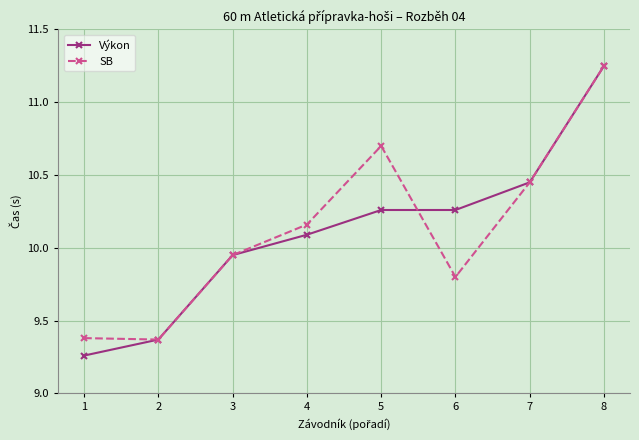

Rank the series at 5 from highest to lowest value.

SB, Výkon